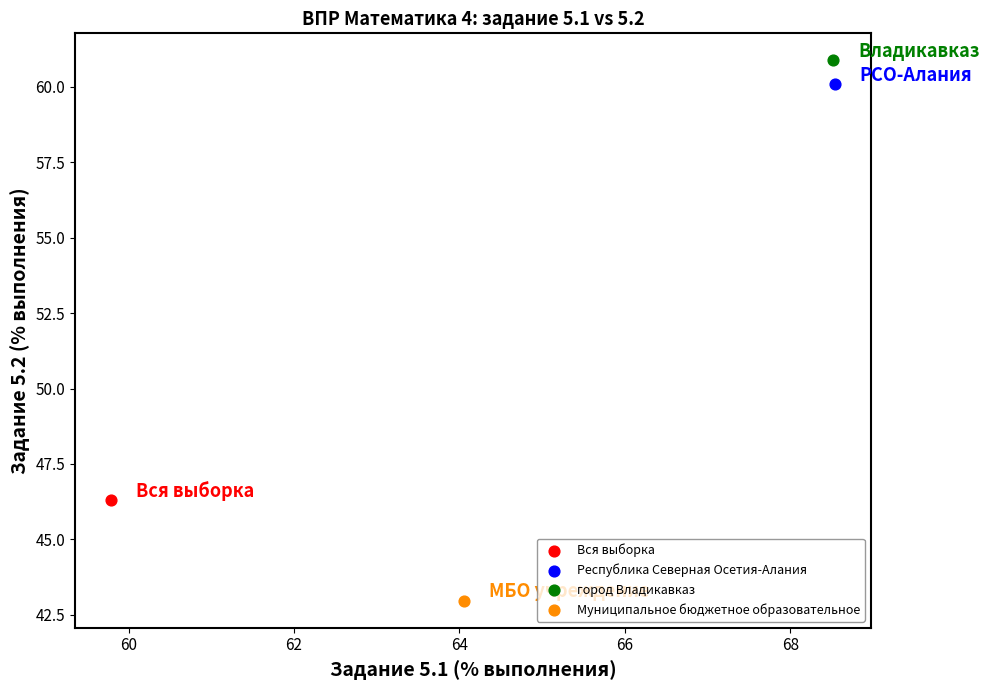

Which series reaches the minimum Y coordinate?

Муниципальное бюджетное образовательное